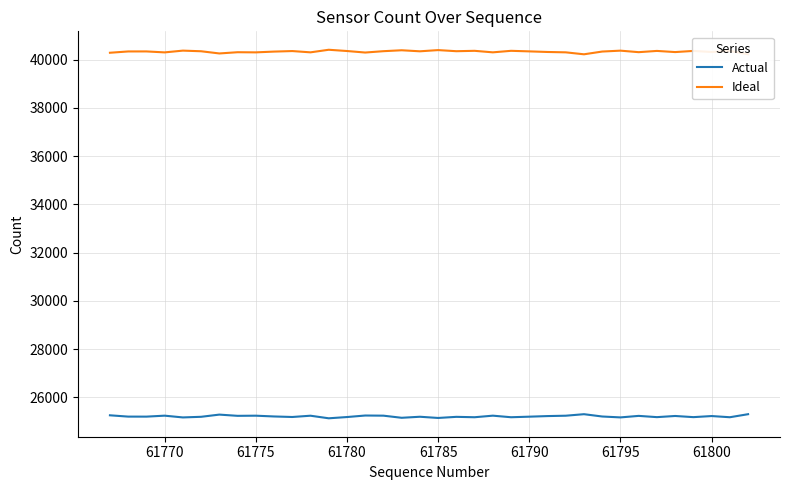

What is the lowest value of the Actual series?

25129